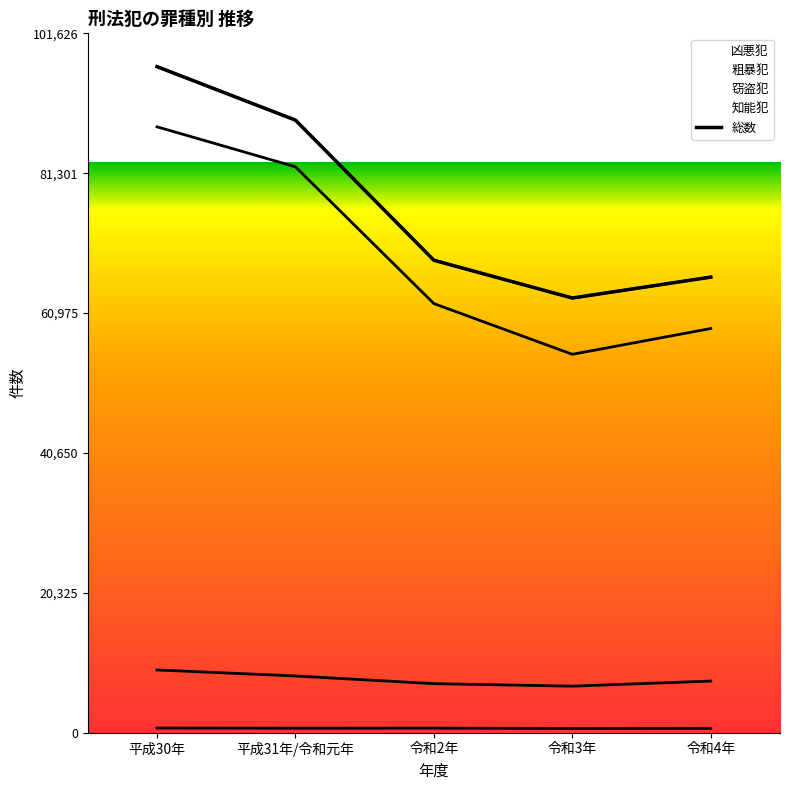

At which label is 粗暴犯 closest to 7943?

平成31年/令和元年